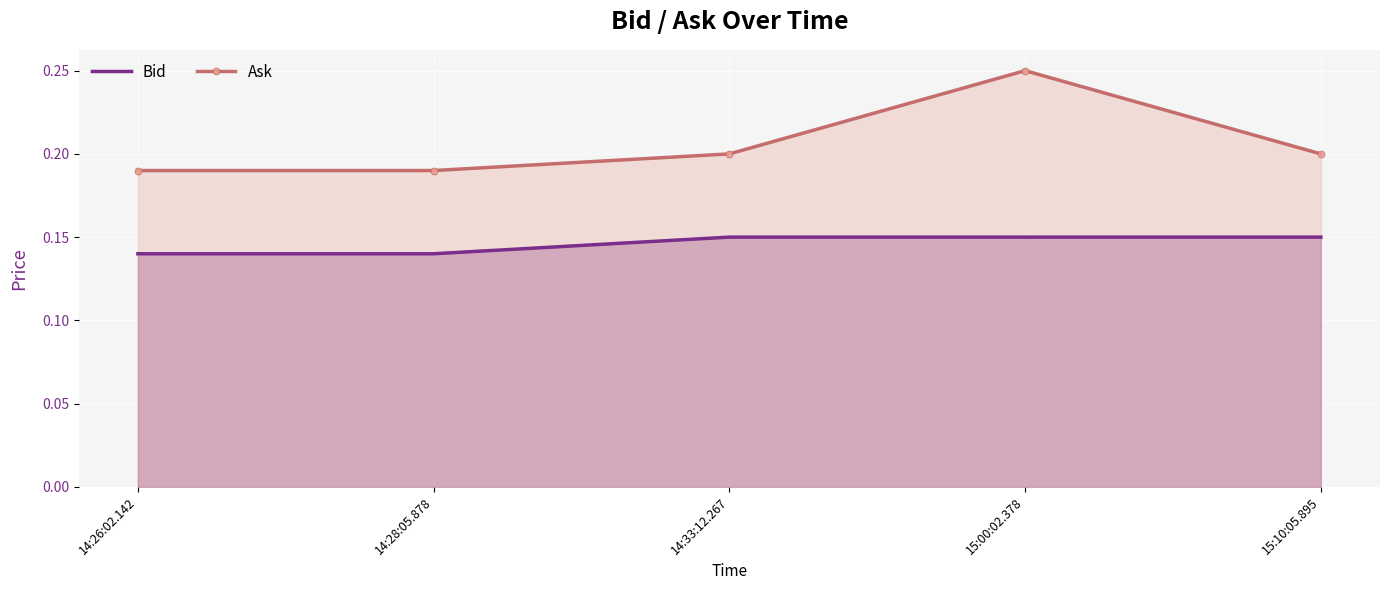

At which label is Ask closest to 0?

14:26:02.142